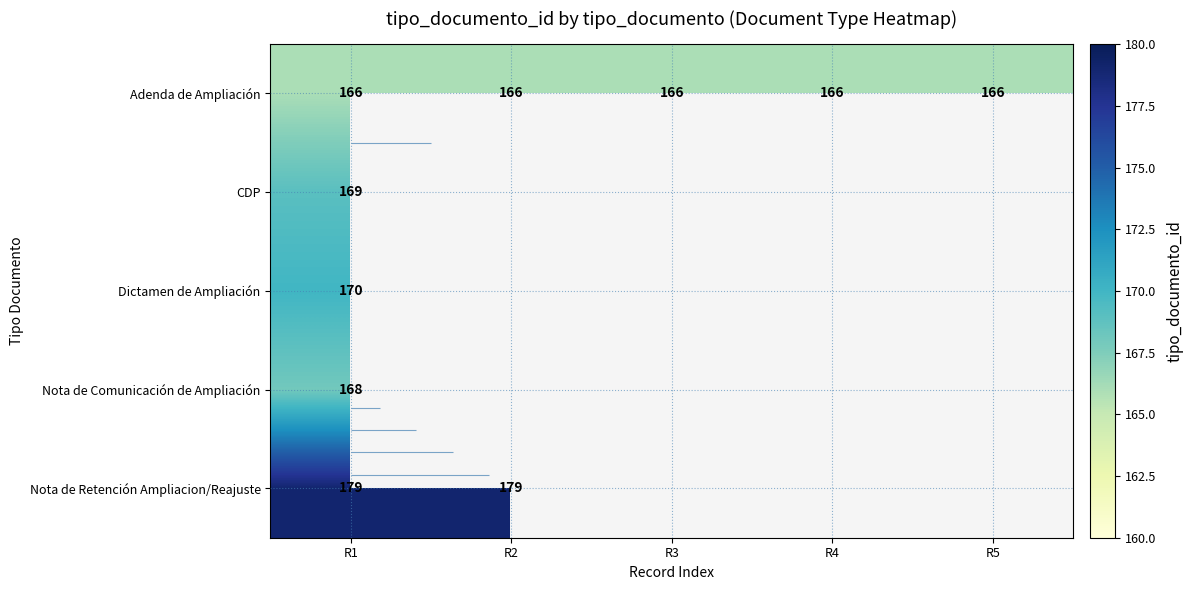

How many data points in Nota de Comunicación de Ampliación are above 0?

1